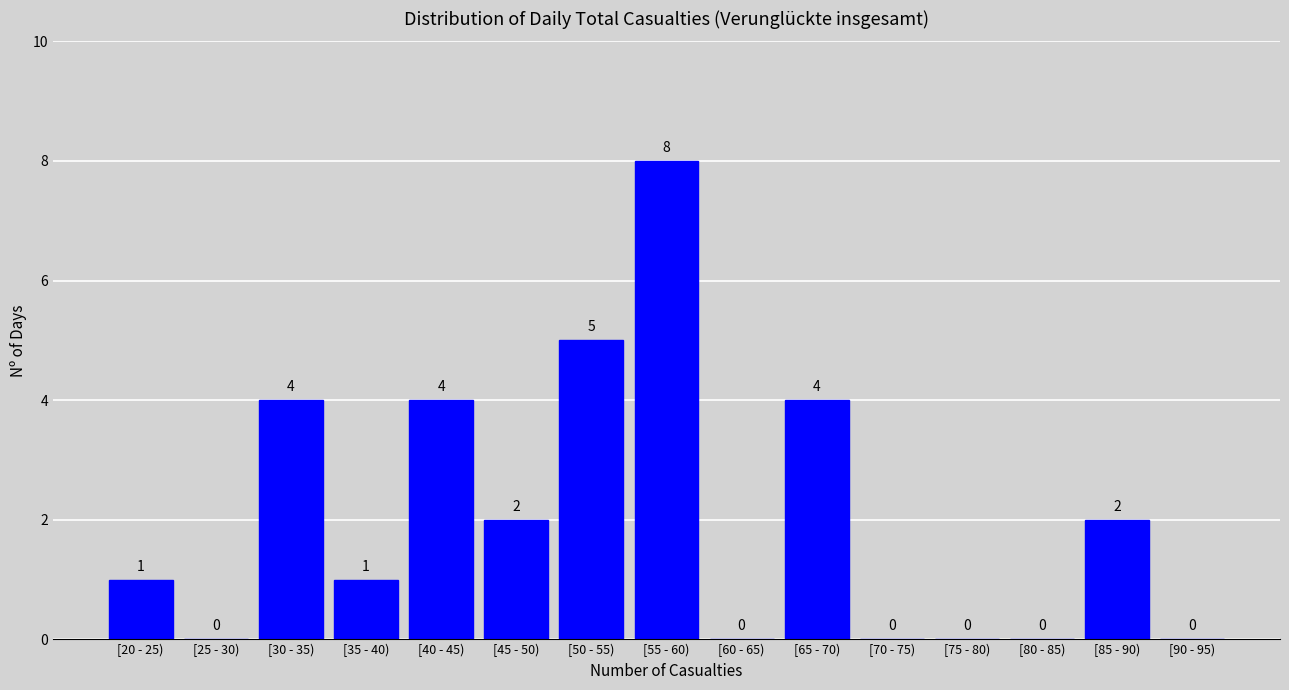

Reading right to left, extract all data points from this chart.

[90 - 95)=0	[85 - 90)=2	[80 - 85)=0	[75 - 80)=0	[70 - 75)=0	[65 - 70)=4	[60 - 65)=0	[55 - 60)=8	[50 - 55)=5	[45 - 50)=2	[40 - 45)=4	[35 - 40)=1	[30 - 35)=4	[25 - 30)=0	[20 - 25)=1